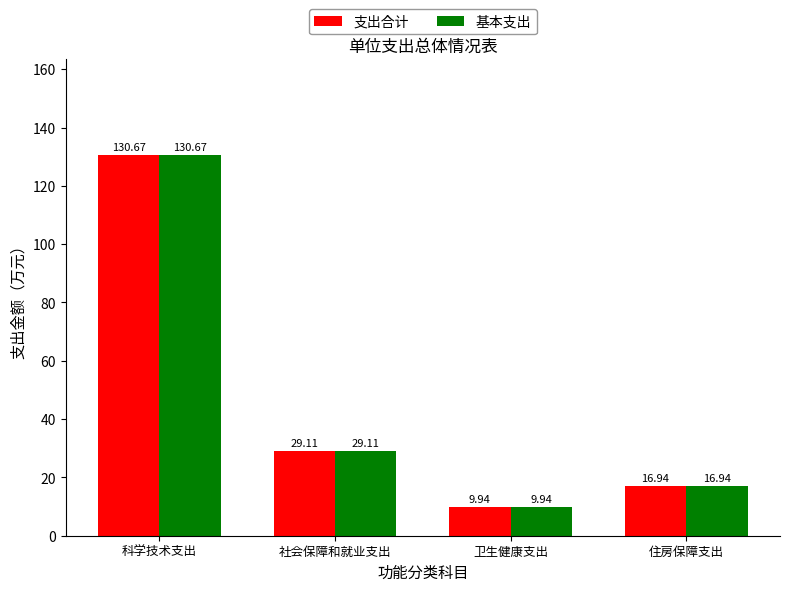

The value of 支出合计 at 科学技术支出 is 54.9. True or false?

False